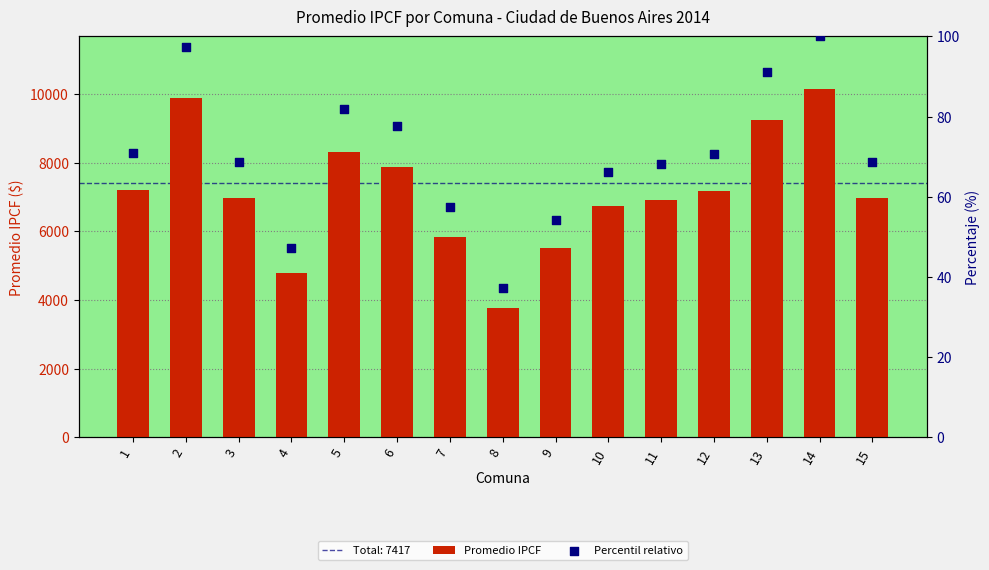

Which series has the largest Y range (max minus min)?

Promedio IPCF